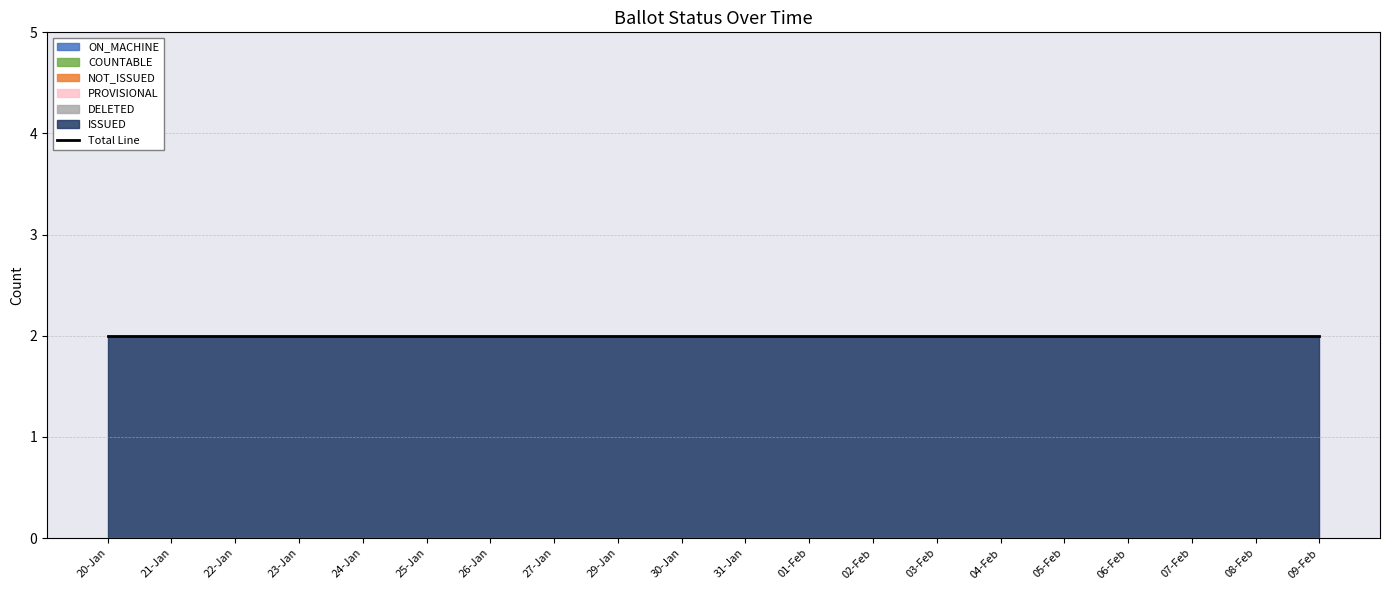

Reading left to right, what are all the values shown in this chart?

ON_MACHINE: 0	0	0	0	0	0	0	0	0	0	0	0	0	0	0	0	0	0	0	0
COUNTABLE: 0	0	0	0	0	0	0	0	0	0	0	0	0	0	0	0	0	0	0	0
NOT_ISSUED: 0	0	0	0	0	0	0	0	0	0	0	0	0	0	0	0	0	0	0	0
PROVISIONAL: 0	0	0	0	0	0	0	0	0	0	0	0	0	0	0	0	0	0	0	0
DELETED: 0	0	0	0	0	0	0	0	0	0	0	0	0	0	0	0	0	0	0	0
ISSUED: 2	2	2	2	2	2	2	2	2	2	2	2	2	2	2	2	2	2	2	2